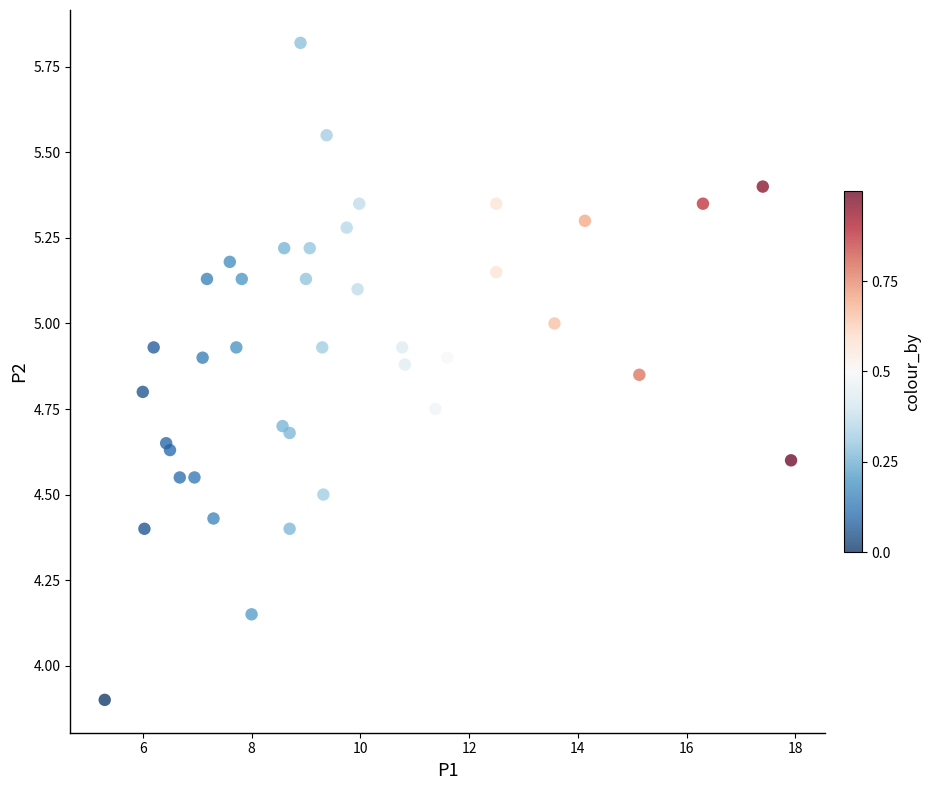

What Y value in the scatter plot is closest to 4?

3.9